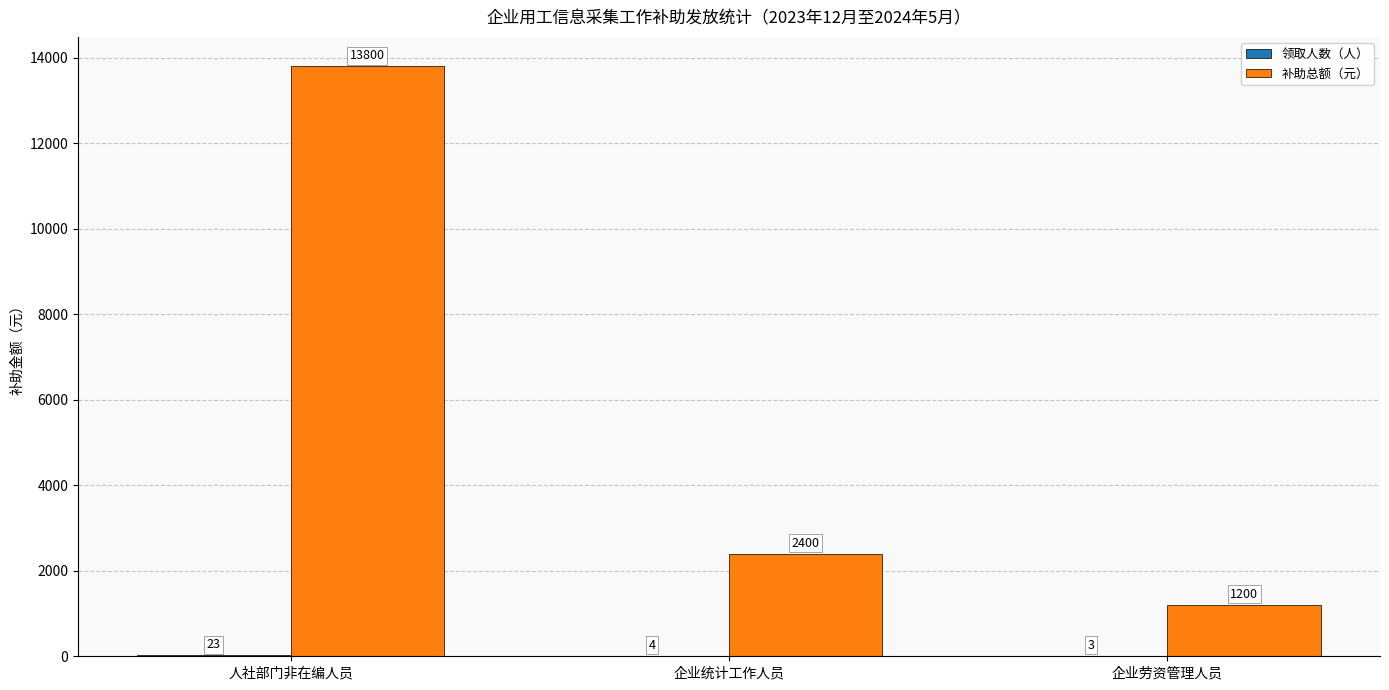

Between 企业统计工作人员 and 企业劳资管理人员, which series saw the biggest shift?

补助总额（元）